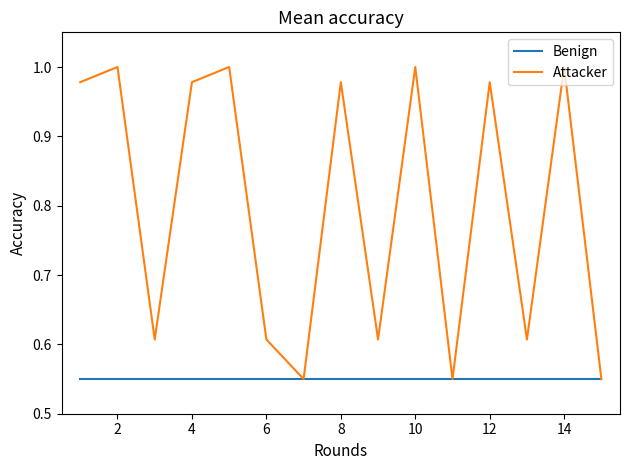

Which series has the largest total across all categories?

Attacker